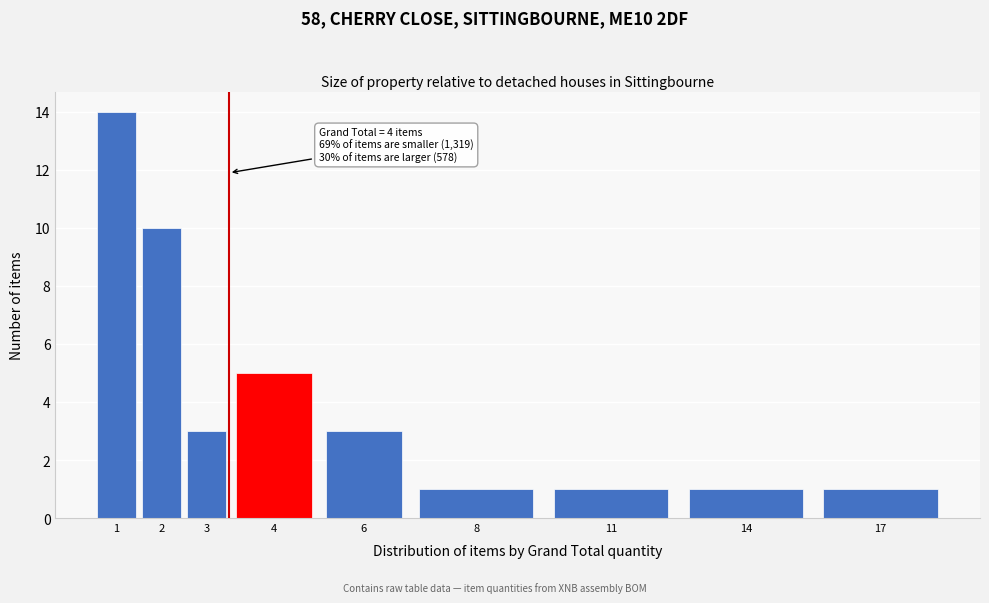

Reading left to right, what are all the values shown in this chart?

1=14	2=10	3=3	4=5	6=3	8=1	11=1	14=1	17=1